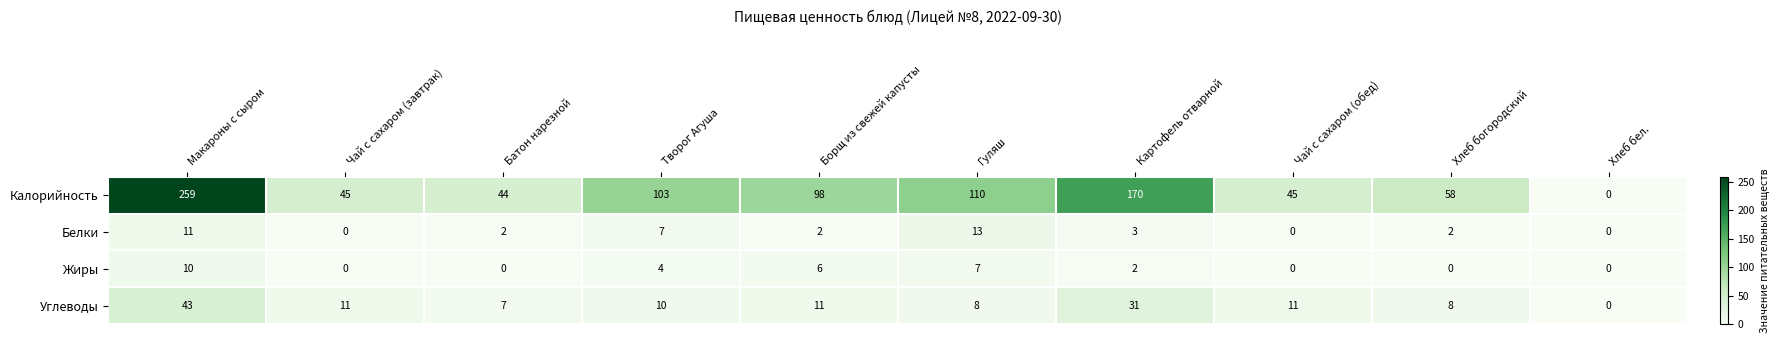

The Белки series shows 2 at Борщ из свежей капусты. True or false?

True